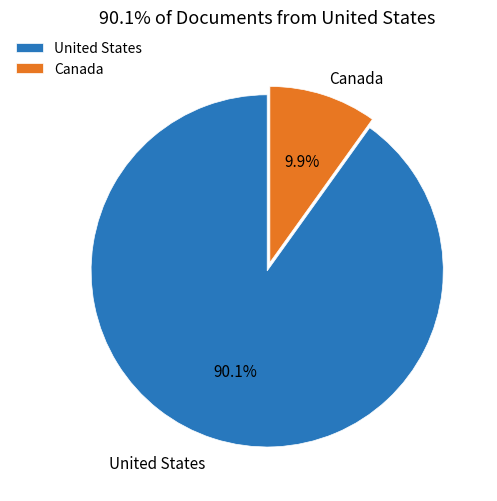

Rank the categories by value from lowest to highest.

Canada, United States